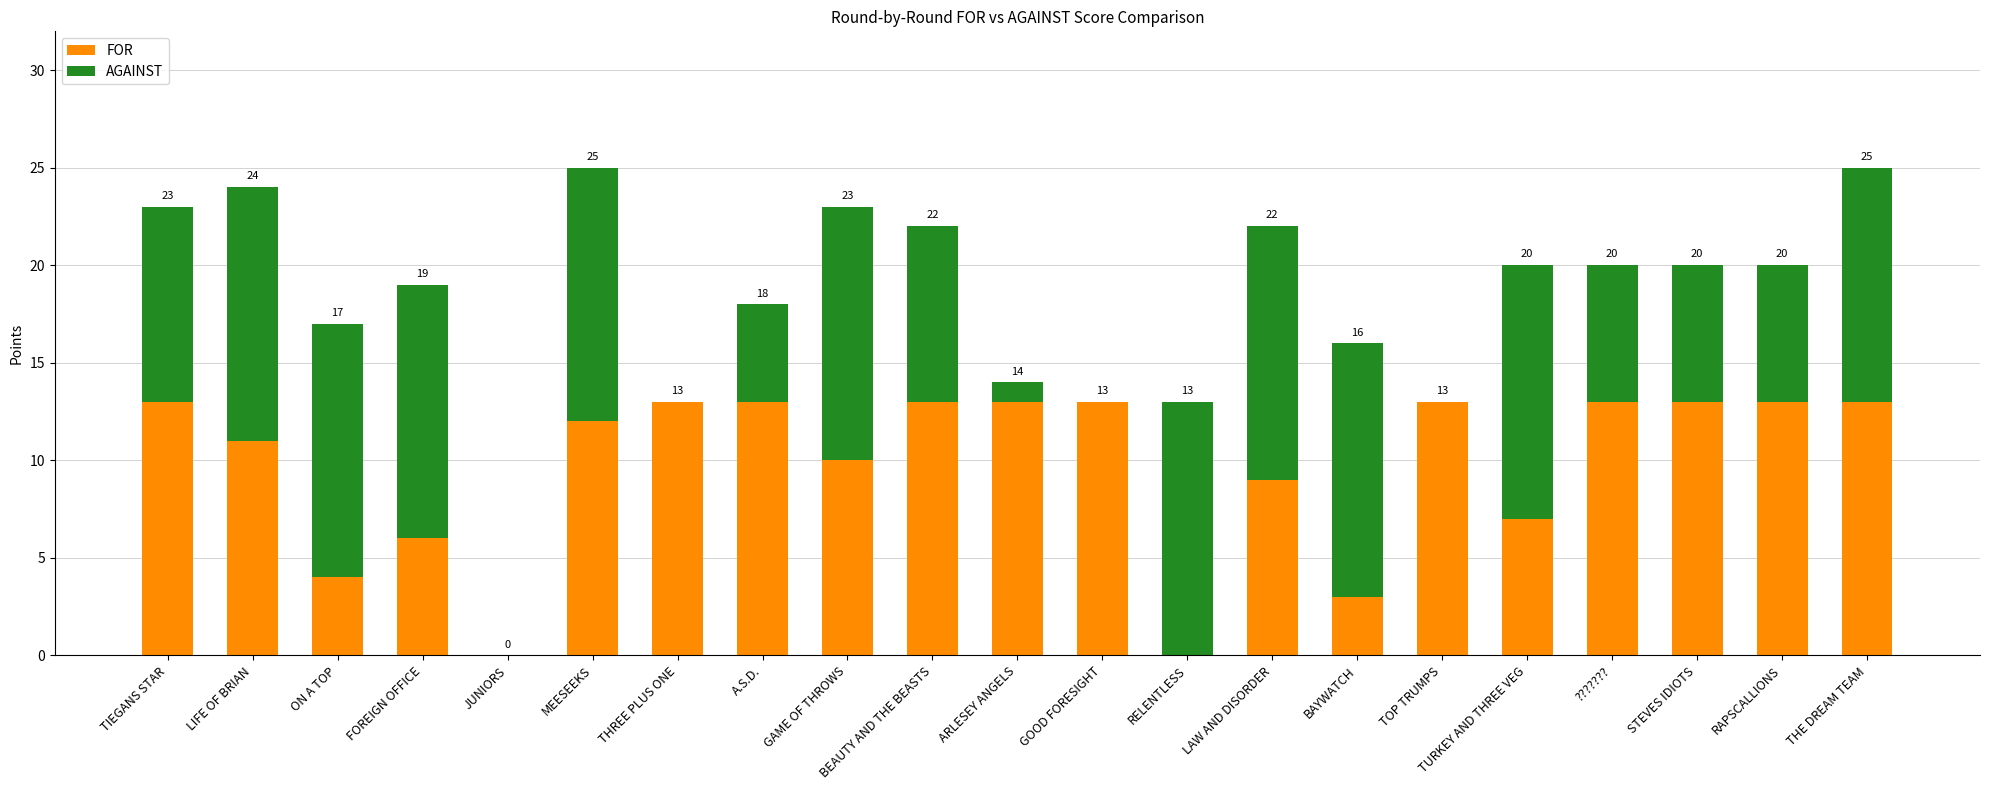

What are all the series names shown in the legend?

FOR, AGAINST